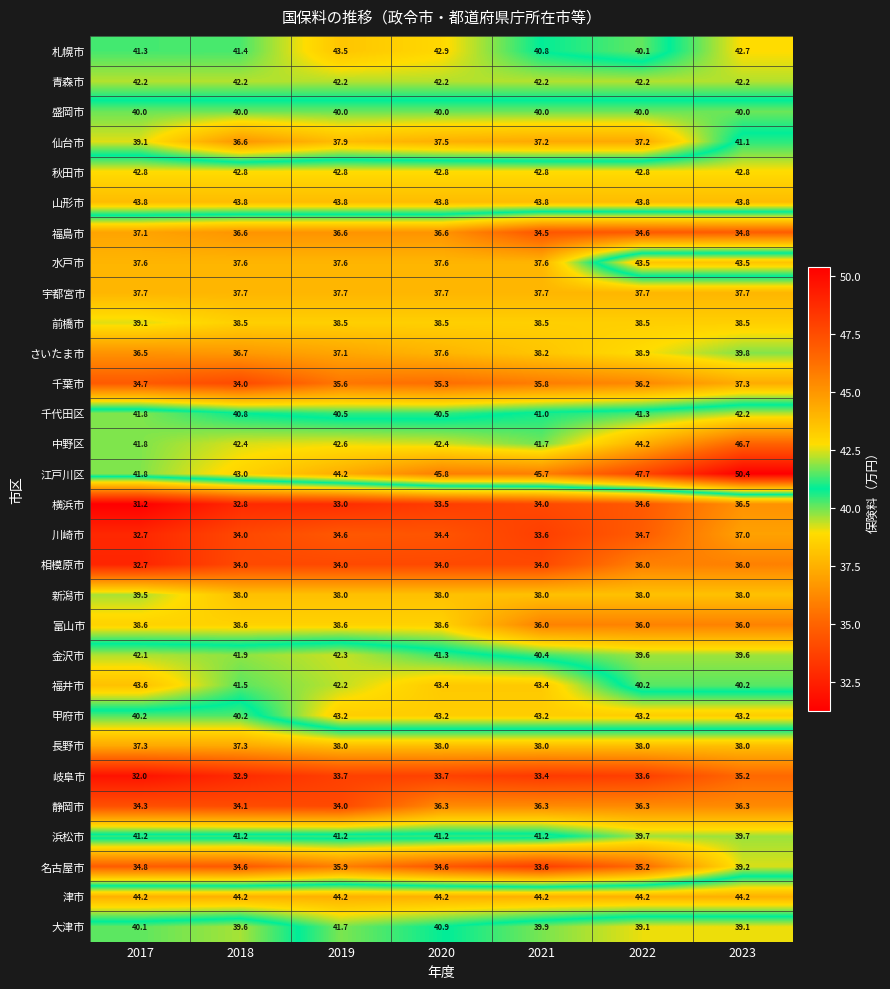

At how many categories does at least one series exceed 45?

4